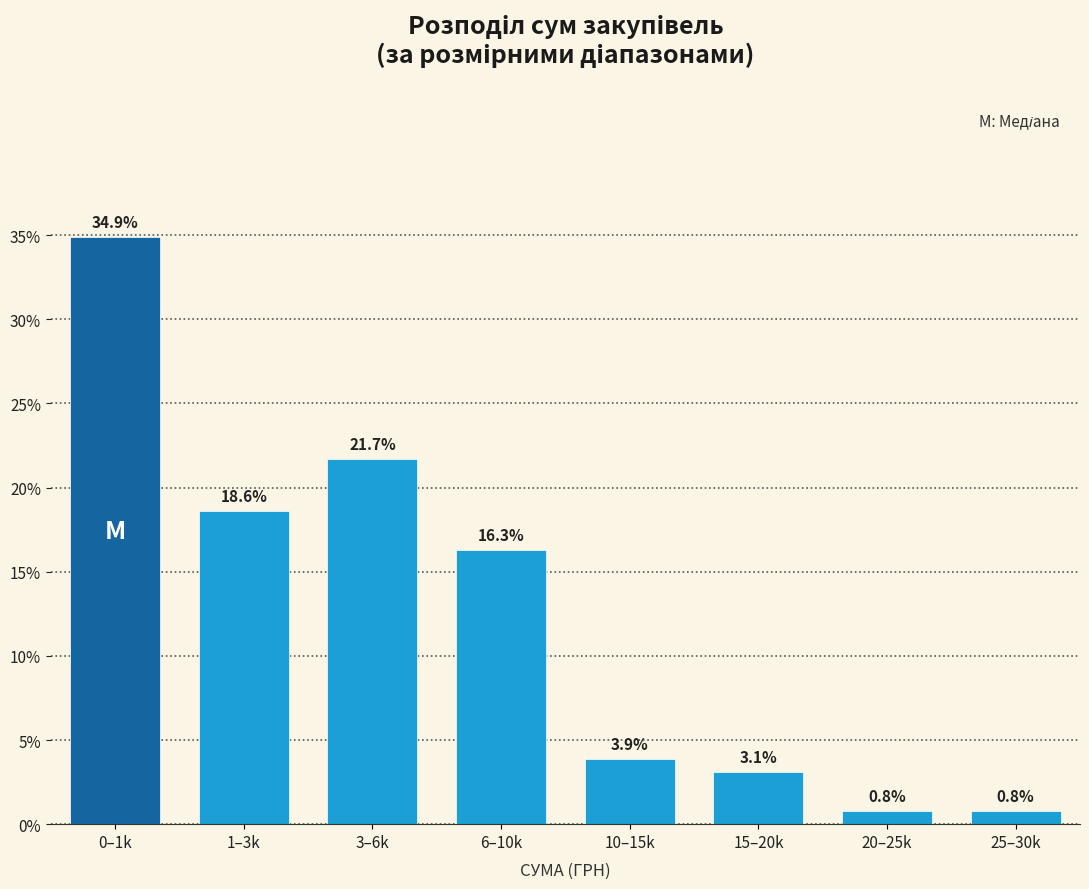

Reading left to right, what are all the values shown in this chart?

34.9	18.6	21.7	16.3	3.9	3.1	0.8	0.8